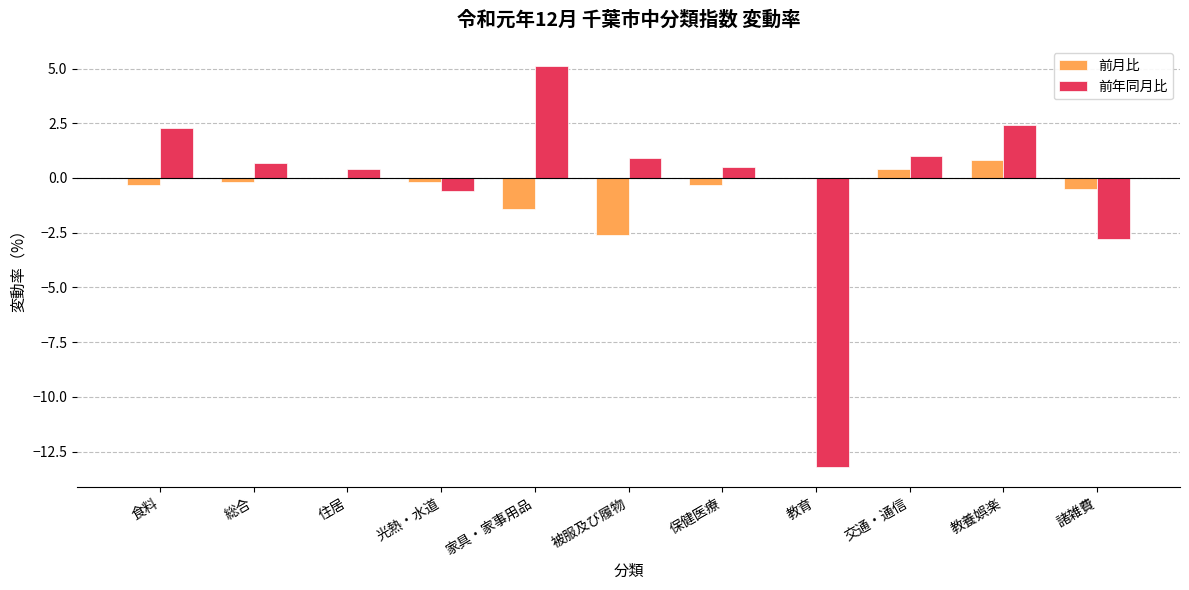

What is the average value of the 前年同月比 series?

-0.3